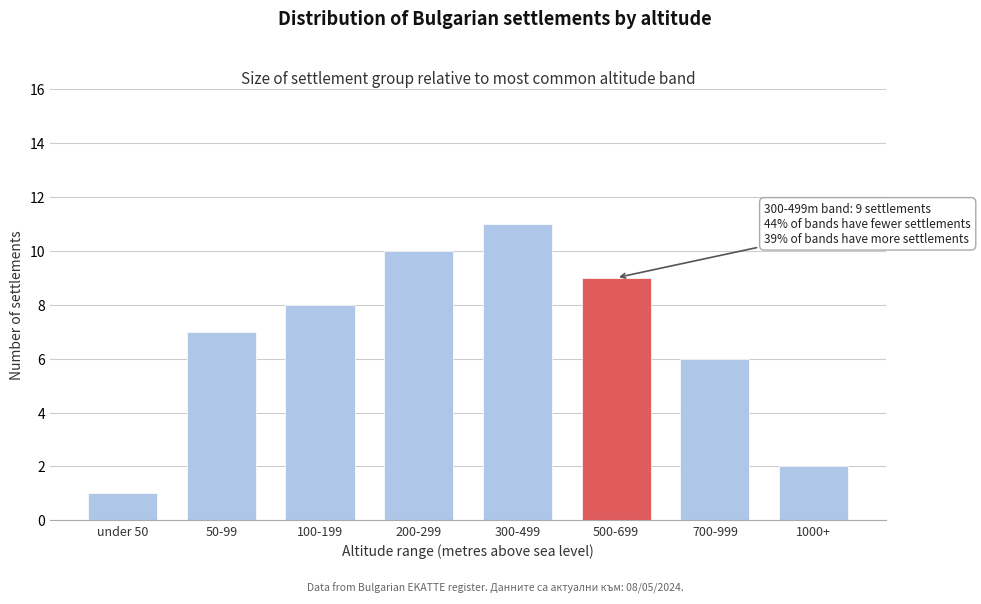

Reading right to left, what are all the values shown in this chart?

2	6	9	11	10	8	7	1